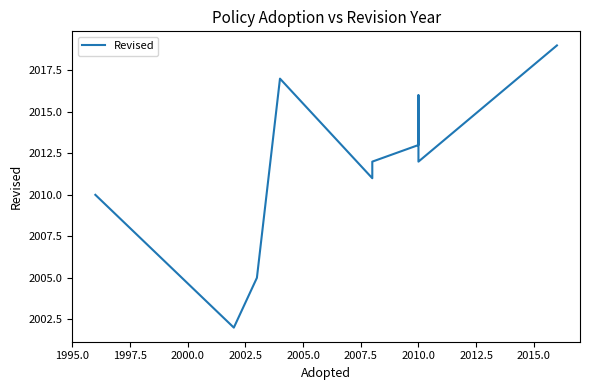

Is it true that the value at 2010.0 is 684?

False